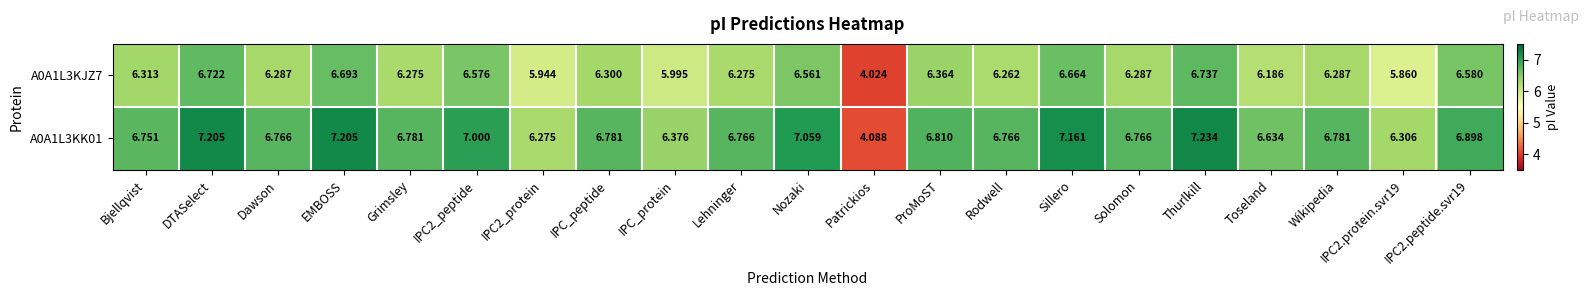

Which category has the highest value in the A0A1L3KJZ7 series?

Thurlkill